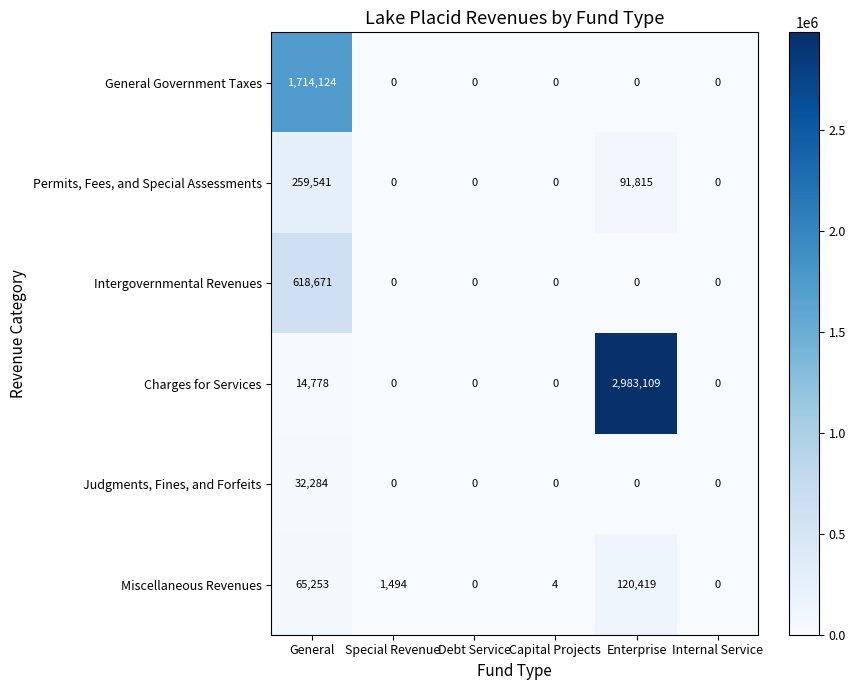

At which label does Permits, Fees, and Special Assessments reach its peak?

General